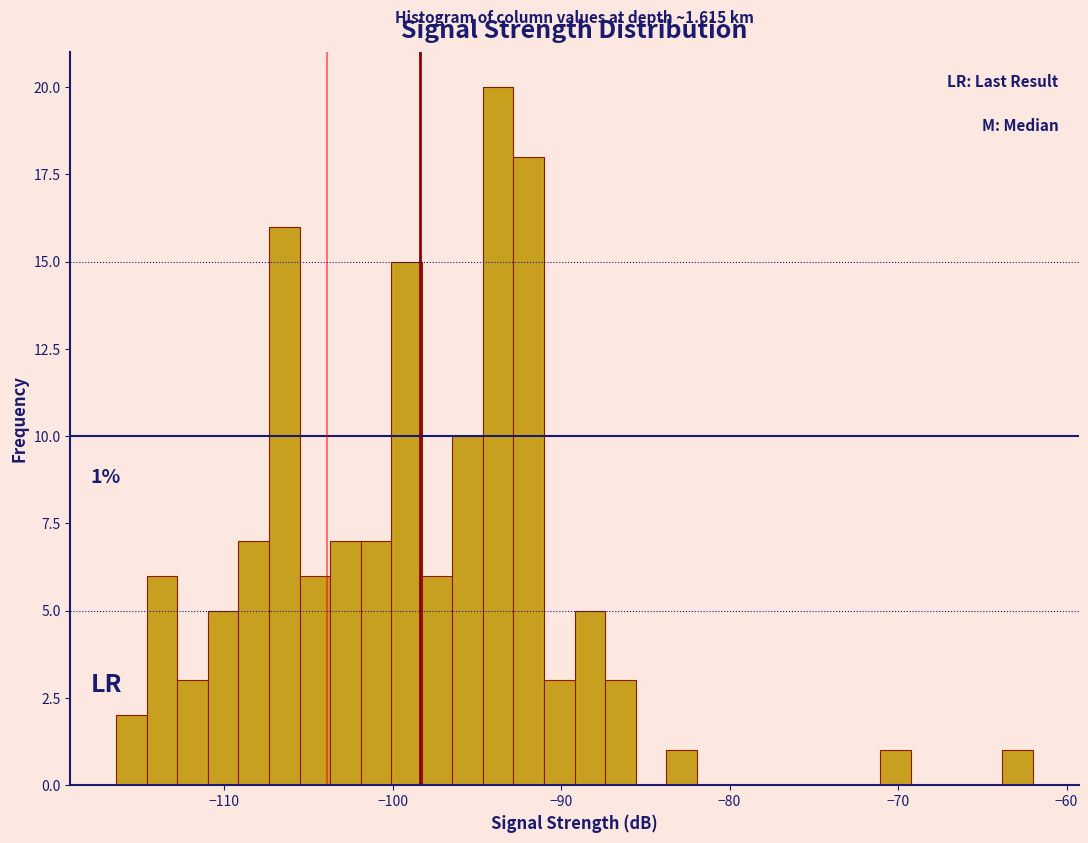

Read against the x-axis, roughly where is the centre of the tallest bar?

-94